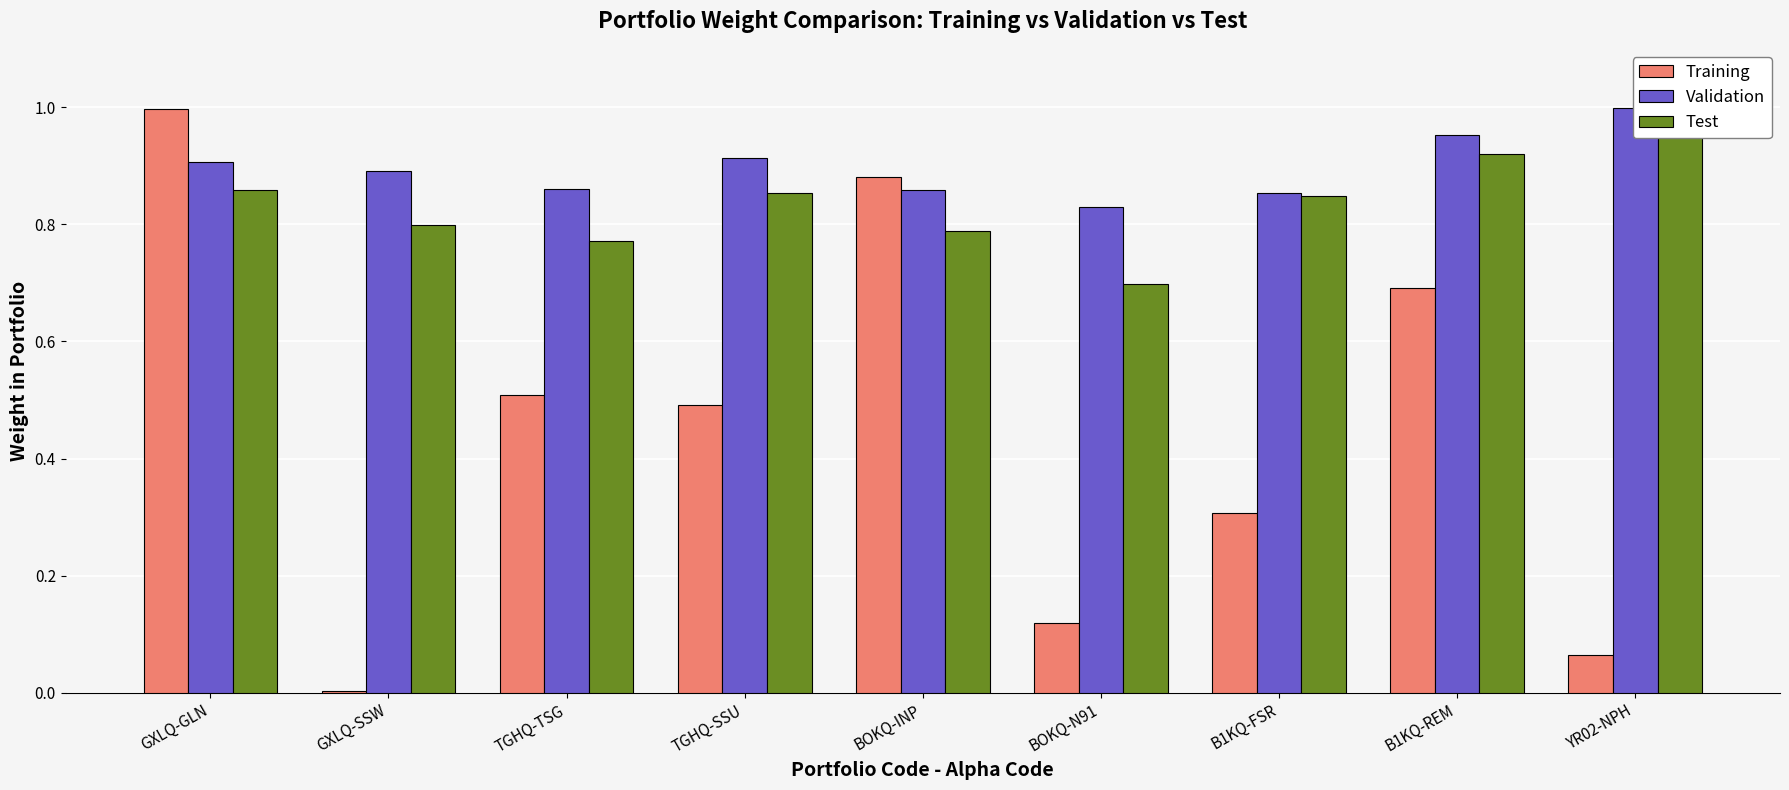

What value does the Validation series have at TGHQ-SSU?

0.9